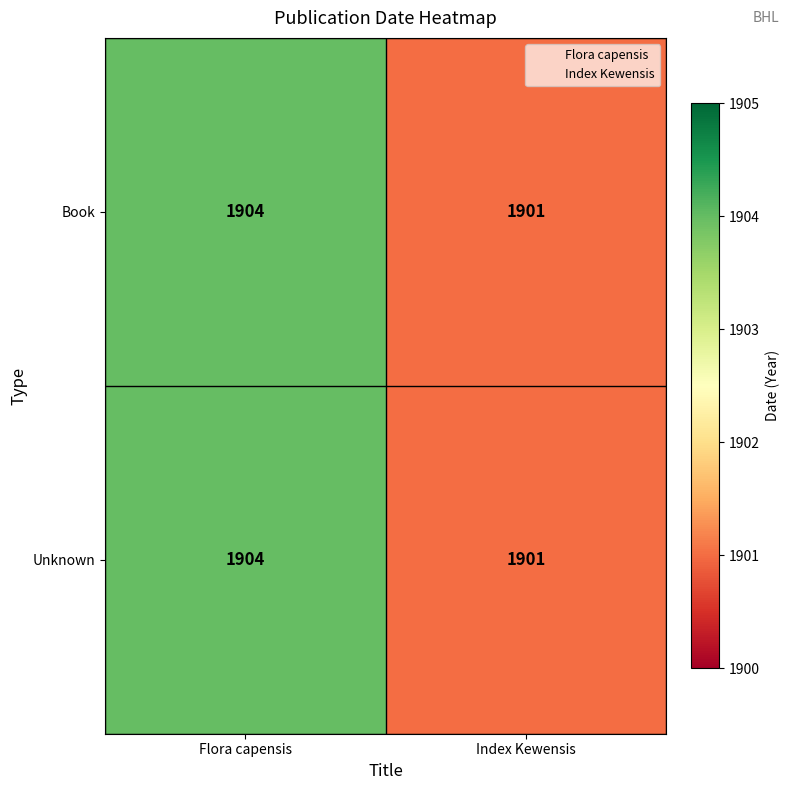

How many categories are shown in the chart?

2